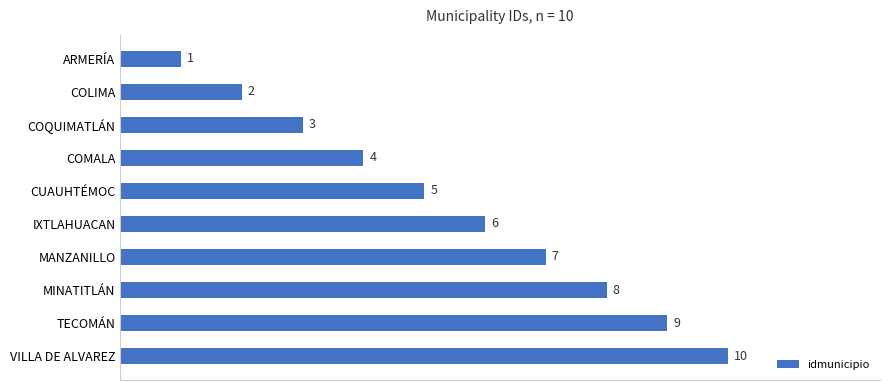

What is the label of the 1st bar from the top?

ARMERÍA